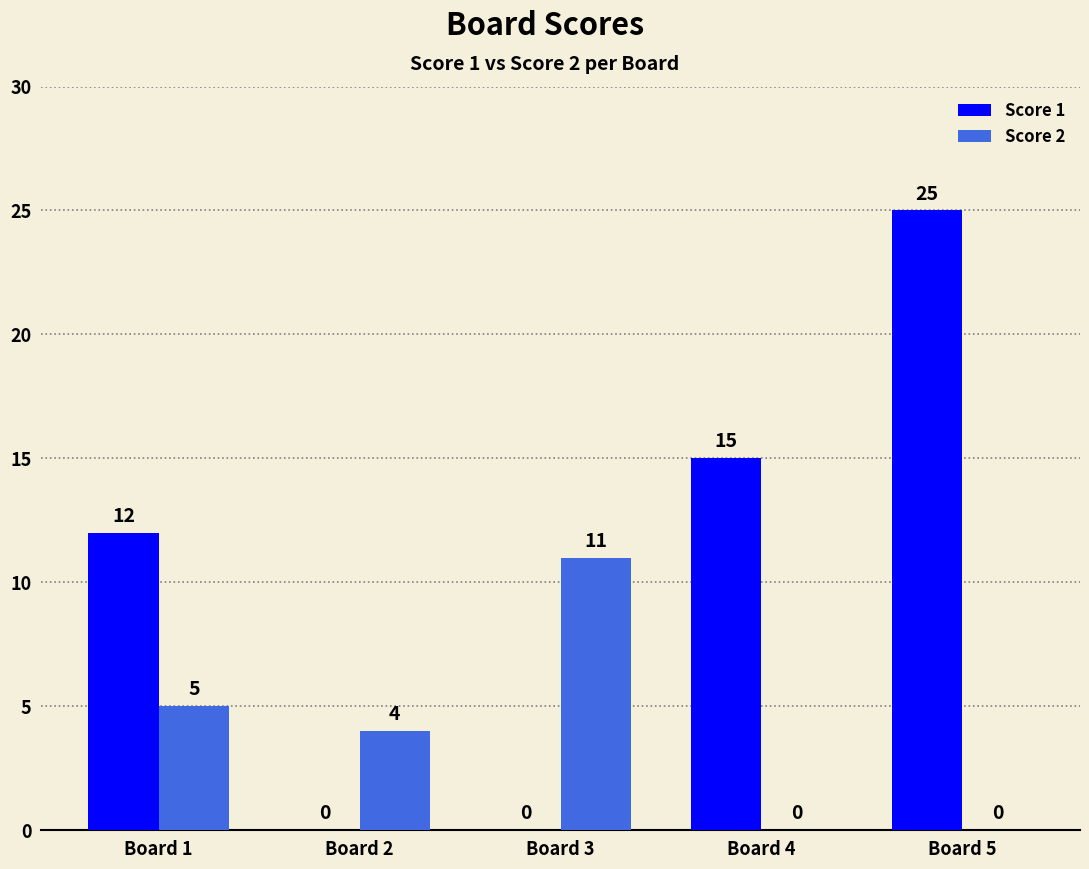

Which series changed the most between Board 3 and Board 4?

Score 1